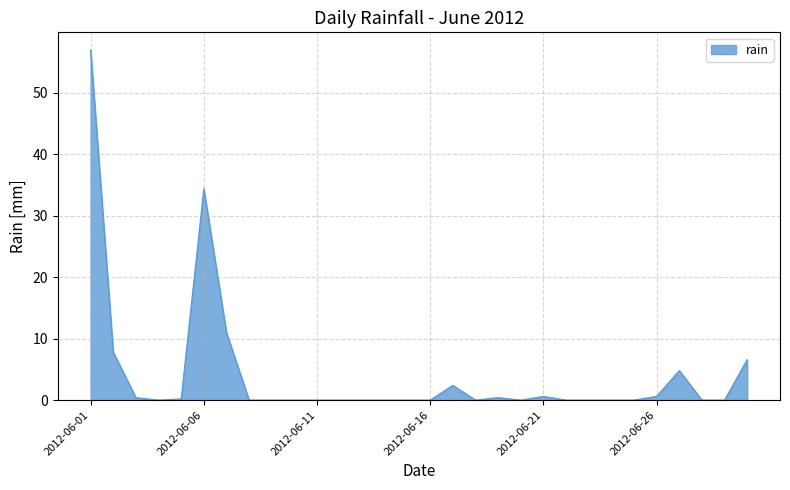

What is the difference between the maximum and minimum values?

57.0